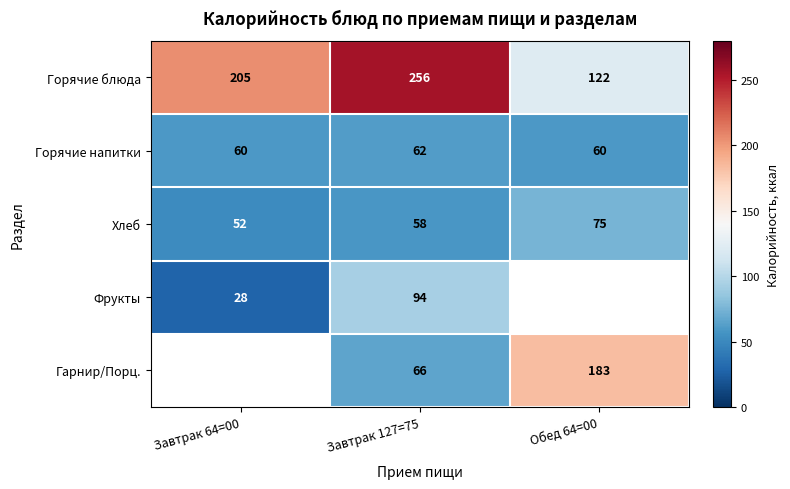

Which category has the lowest value in the Хлеб series?

Завтрак 64=00